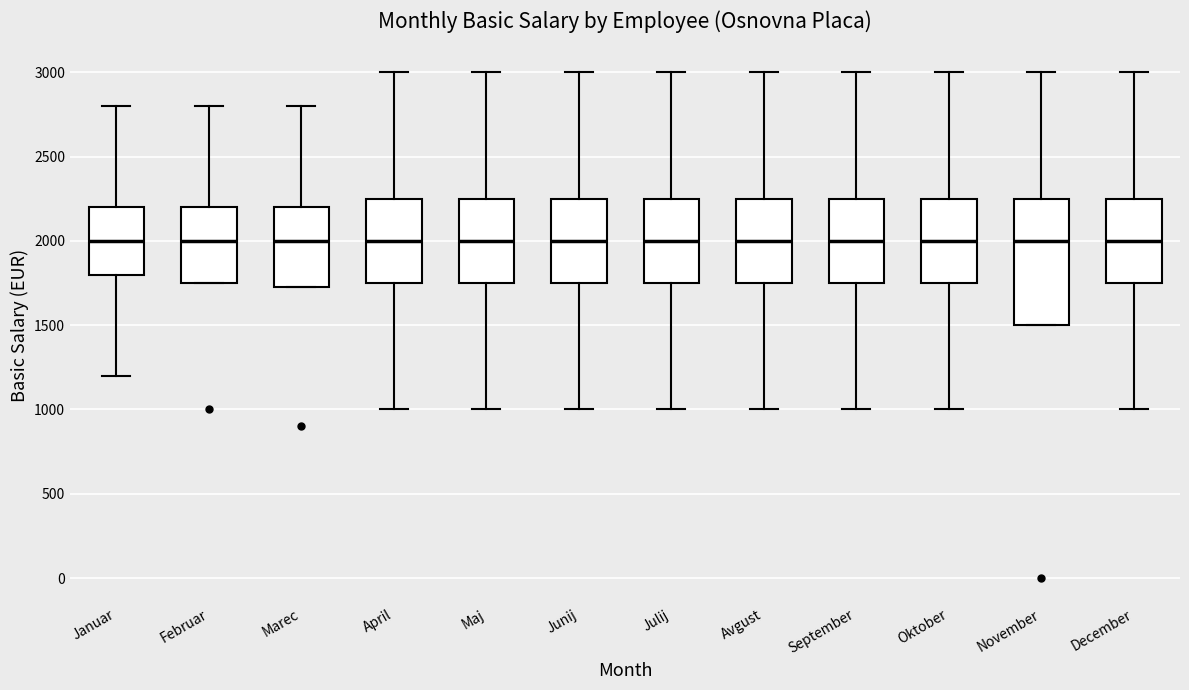

Reading left to right, transcribe this box plot: for each box, give where its median line is, the range the box spans, and where its two whiskers end, as read against the y-axis. The values are not printed on the chart, so give them approximately, as read against the axis.

Januar: median 2000, box 1800 to 2200, whiskers 1200 to 2800
Februar: median 2000, box 1750 to 2200, whiskers 1750 to 2800
Marec: median 2000, box 1750 to 2200, whiskers 1750 to 2800
April: median 2000, box 1750 to 2250, whiskers 1000 to 3000
Maj: median 2000, box 1750 to 2250, whiskers 1000 to 3000
Junij: median 2000, box 1750 to 2250, whiskers 1000 to 3000
Julij: median 2000, box 1750 to 2250, whiskers 1000 to 3000
Avgust: median 2000, box 1750 to 2250, whiskers 1000 to 3000
September: median 2000, box 1750 to 2250, whiskers 1000 to 3000
Oktober: median 2000, box 1750 to 2250, whiskers 1000 to 3000
November: median 2000, box 1500 to 2250, whiskers 1500 to 3000
December: median 2000, box 1750 to 2250, whiskers 1000 to 3000